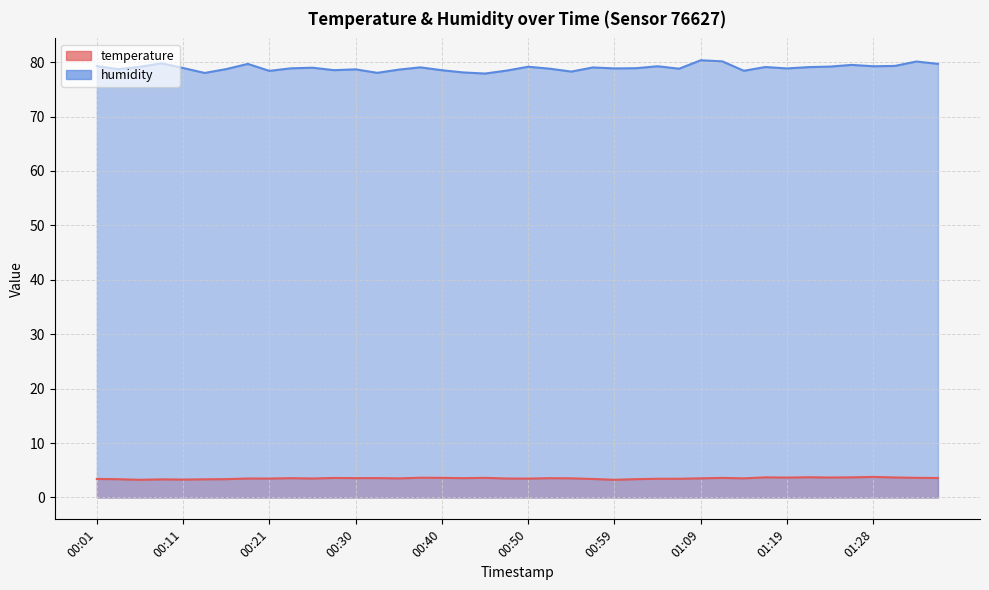

True or false: temperature has more than 1 points higher than both neighbors.

True